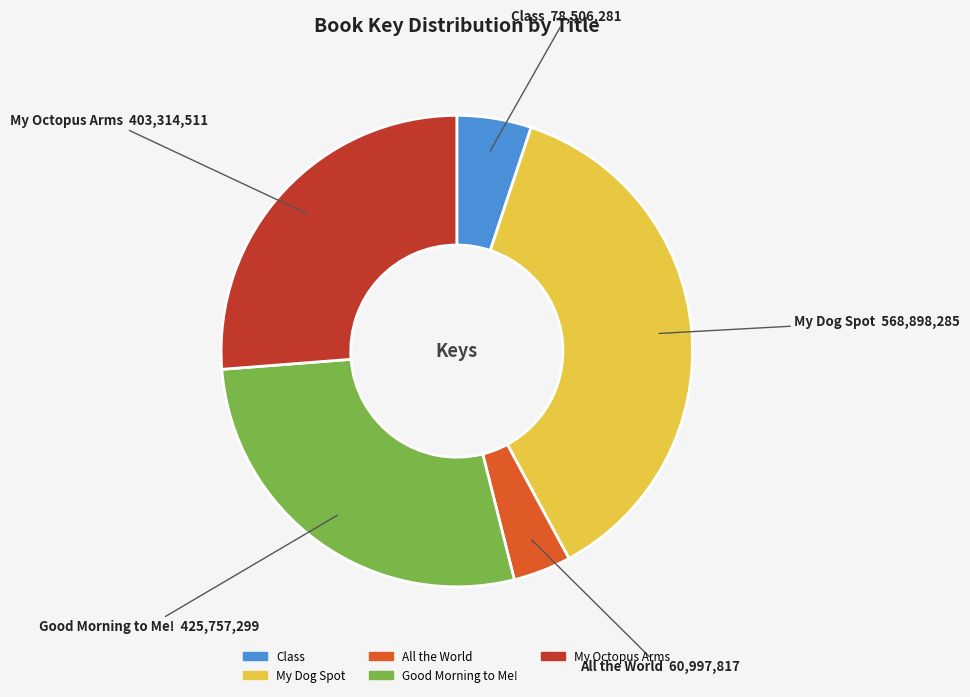

Does any single category account for the majority?

No